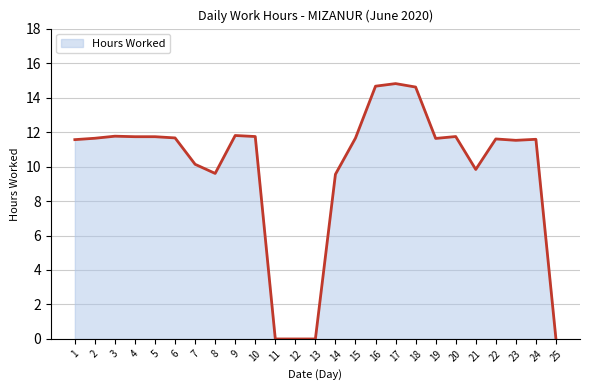

What is the maximum value shown in the chart?

14.8